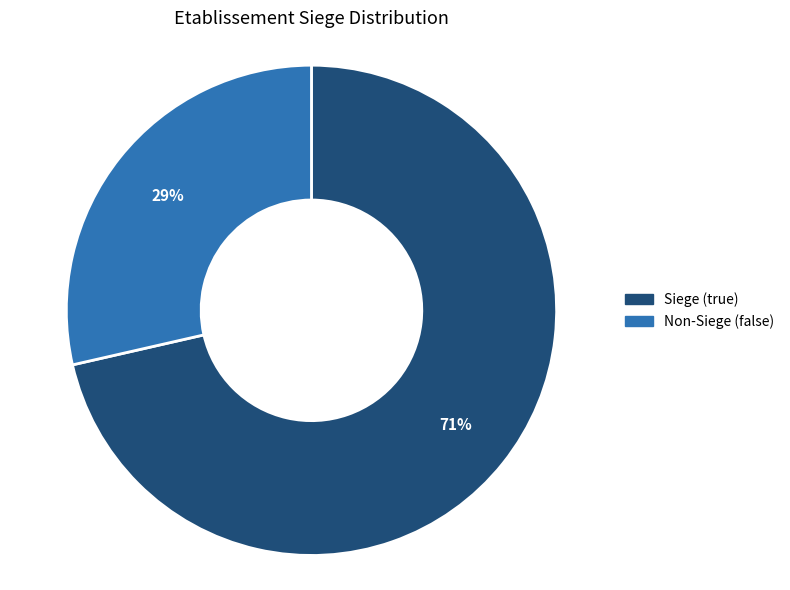

Does any single category account for the majority?

Yes